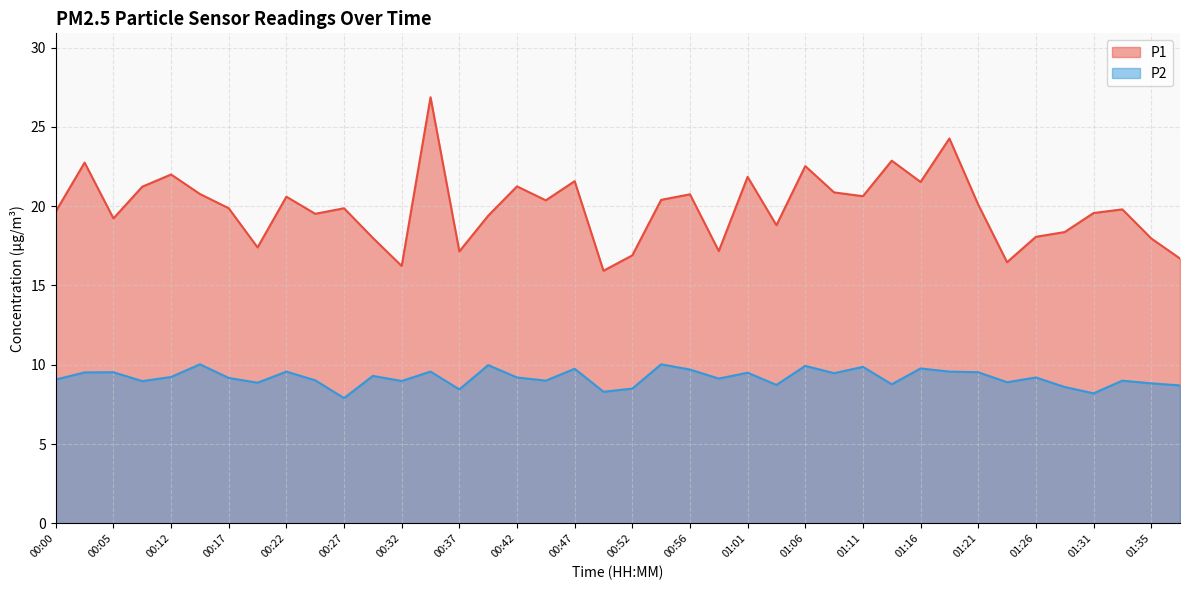

Does the chart have visible grid lines?

Yes